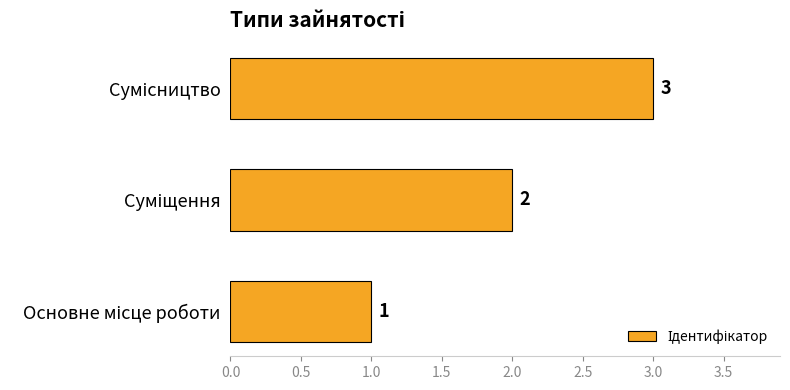

What is the greatest value displayed?

3